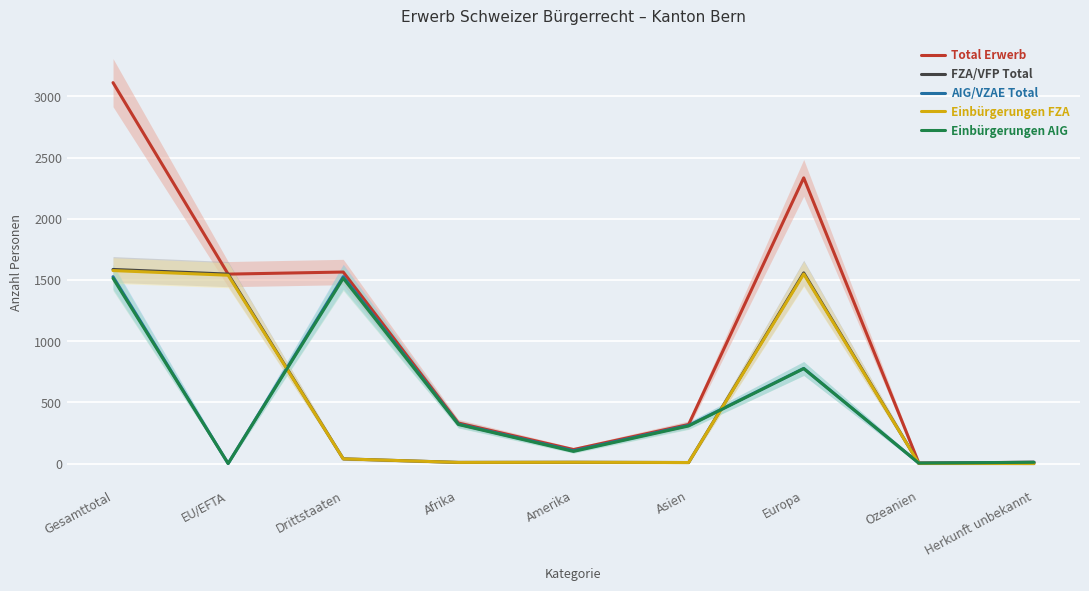

Read the Einbürgerungen AIG value at Afrika, to the nearest 50.

300